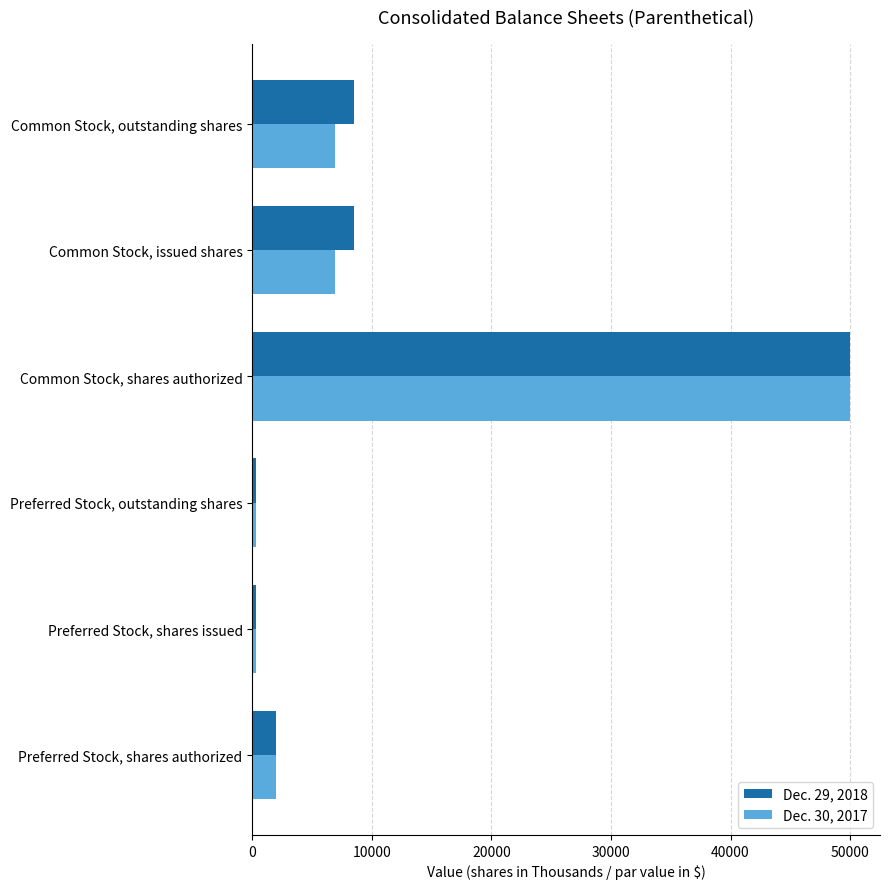

What is the difference between the highest and lowest values at Common Stock, outstanding shares?

1597